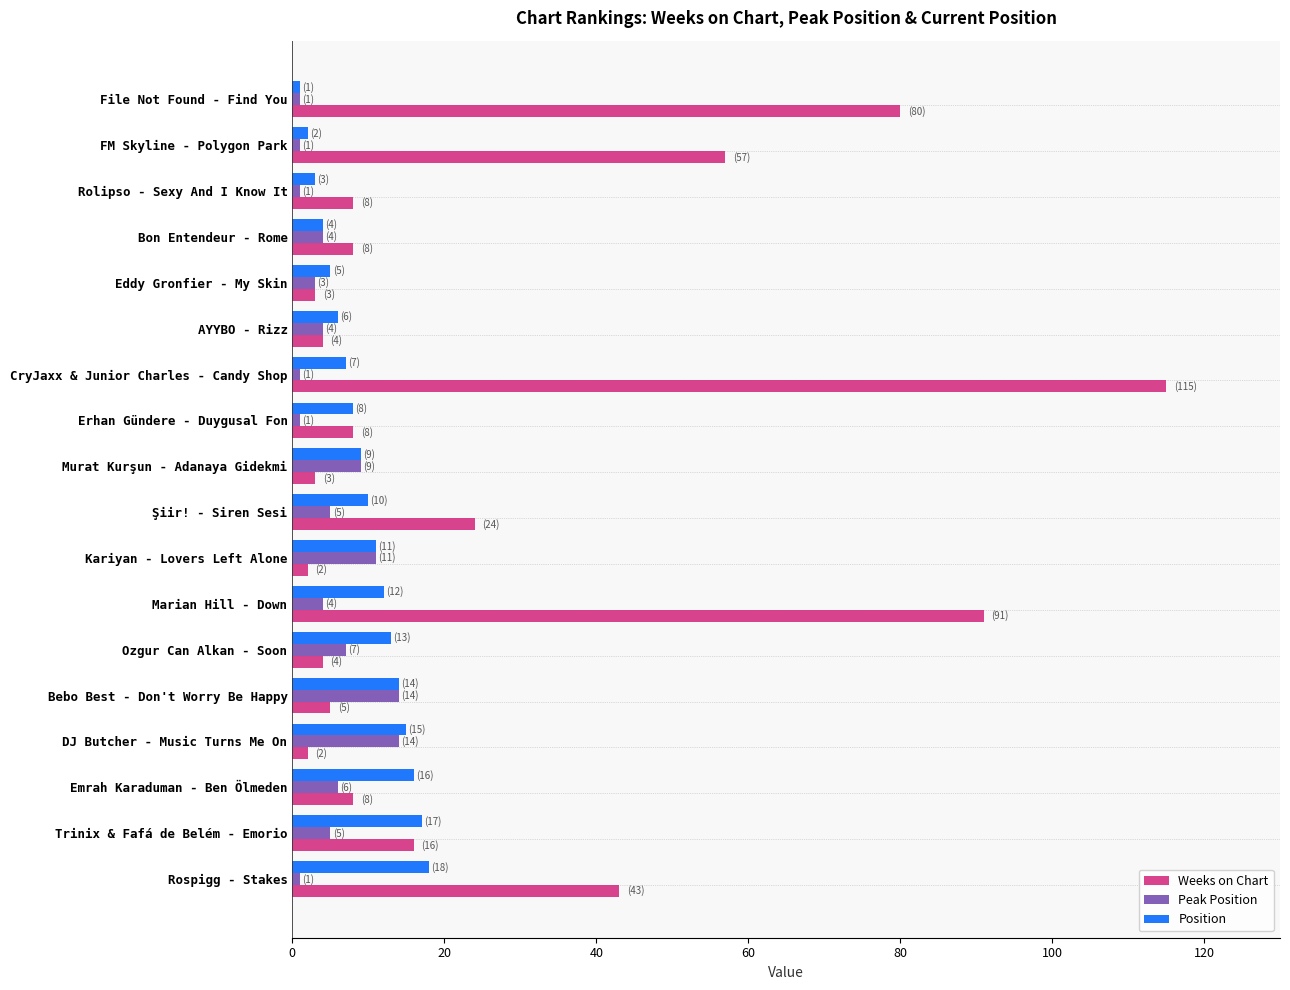

True or false: Weeks on Chart has a value of 191 at CryJaxx & Junior Charles - Candy Shop.

False